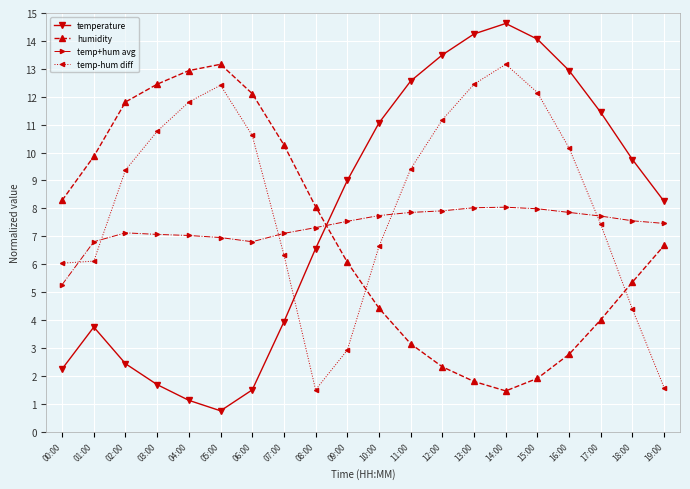

Where is the first local maximum for temp-hum diff?

05:00